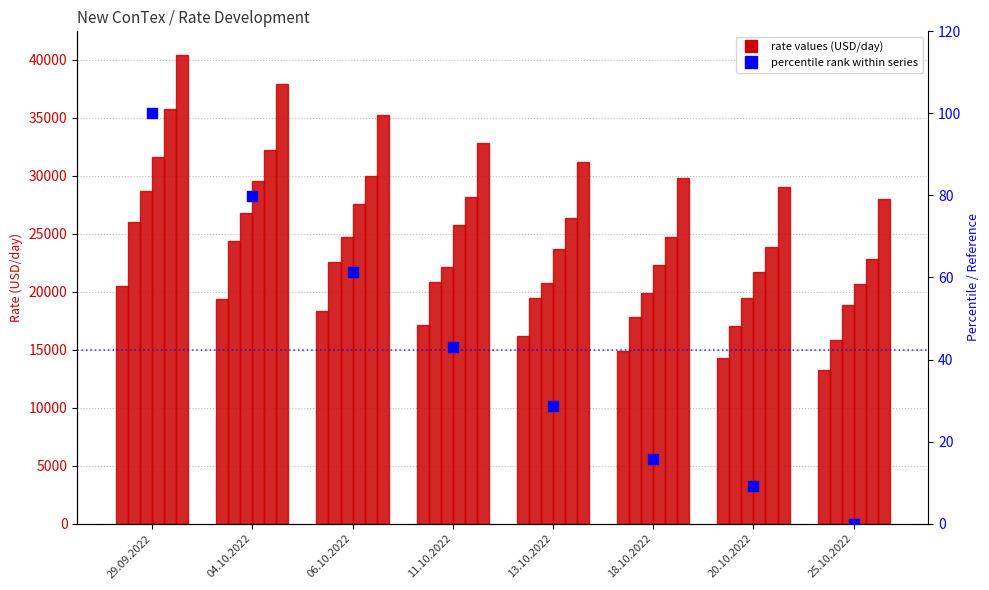

What is the change in value from 29.09.2022 to 18.10.2022?

-84.2